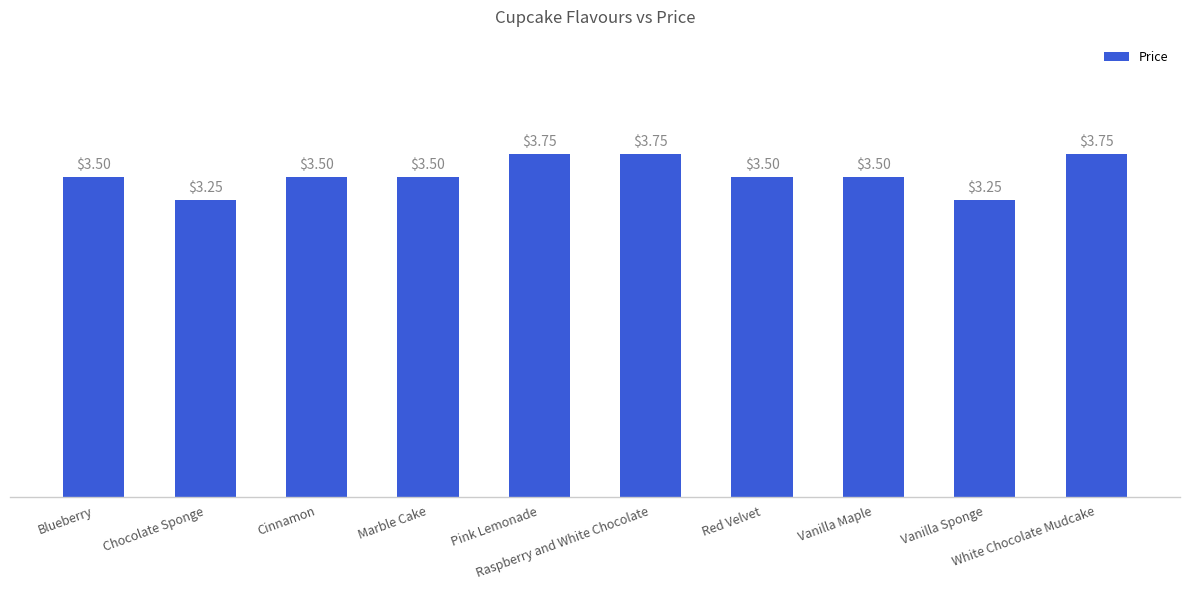

What is the difference between the maximum and minimum values?

0.5